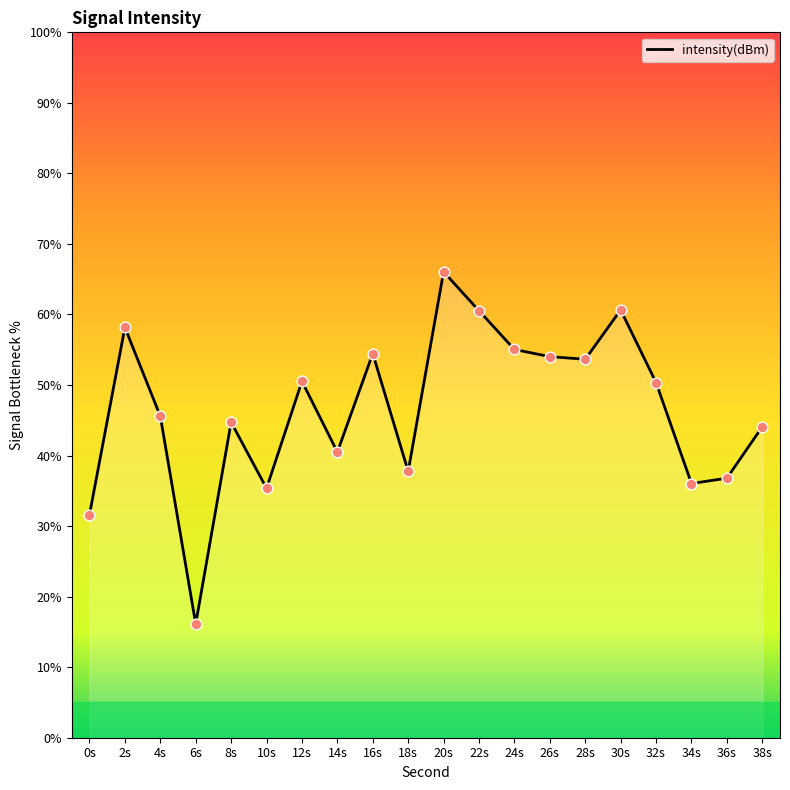

Approximately how many times larger is the value at 12s compared to 26s?

0.9